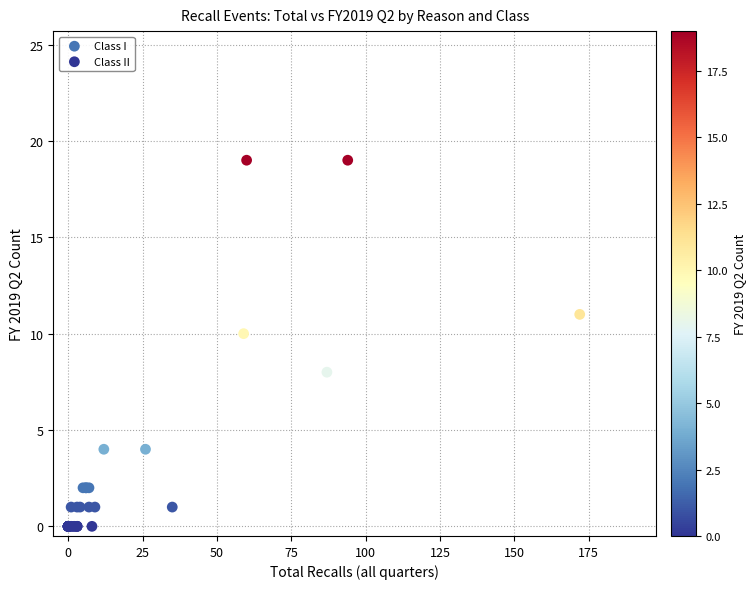

Which series reaches the maximum Y coordinate?

Class II